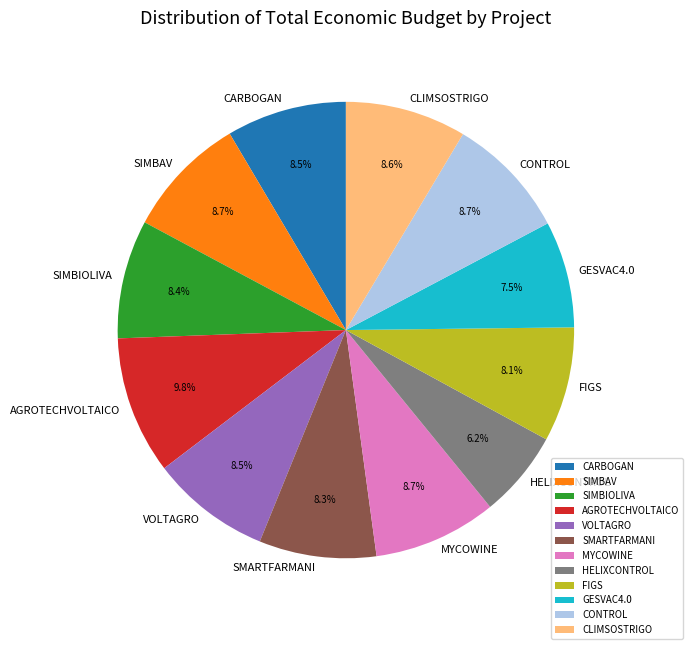

Which slice is the smallest?

HELIXCONTROL